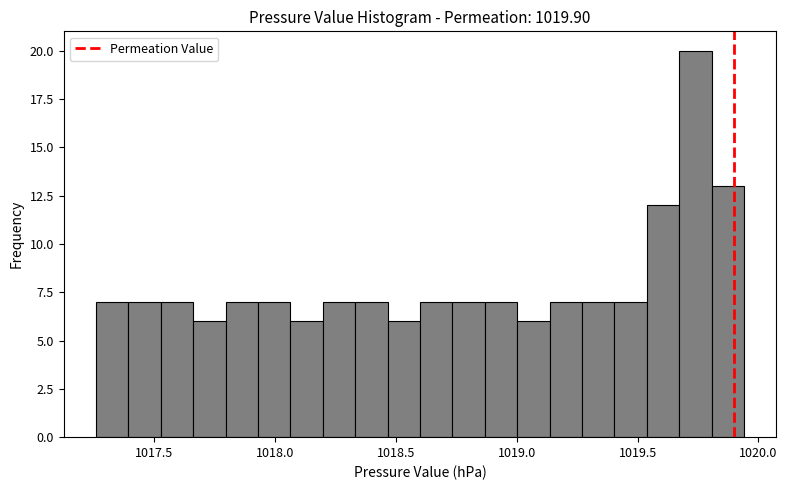

Read against the x-axis, roughly where is the centre of the tallest bar?

1019.75